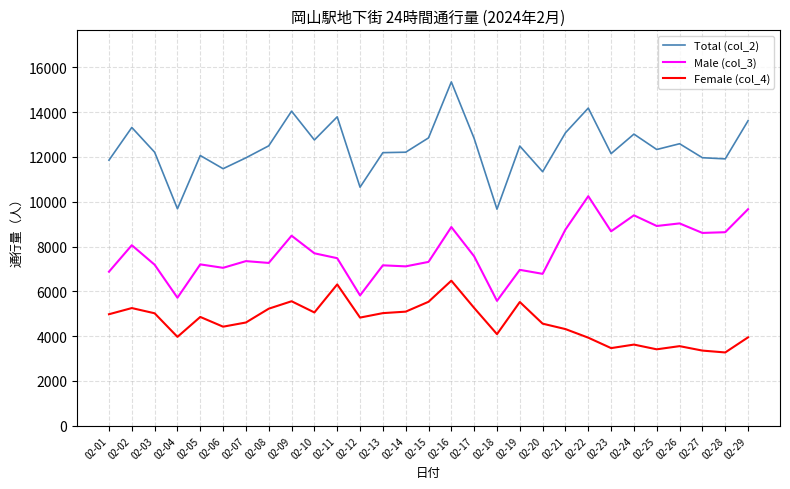

What is the minimum value shown in the chart?

3273